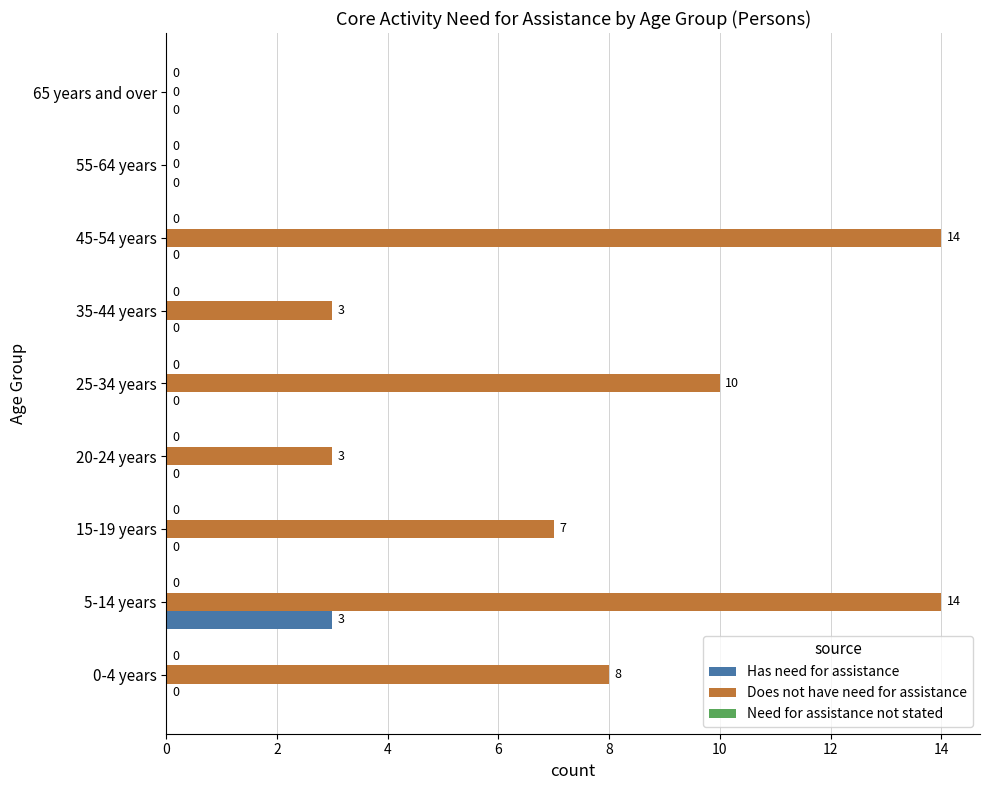

Which series changed the most between 5-14 years and 55-64 years?

Does not have need for assistance